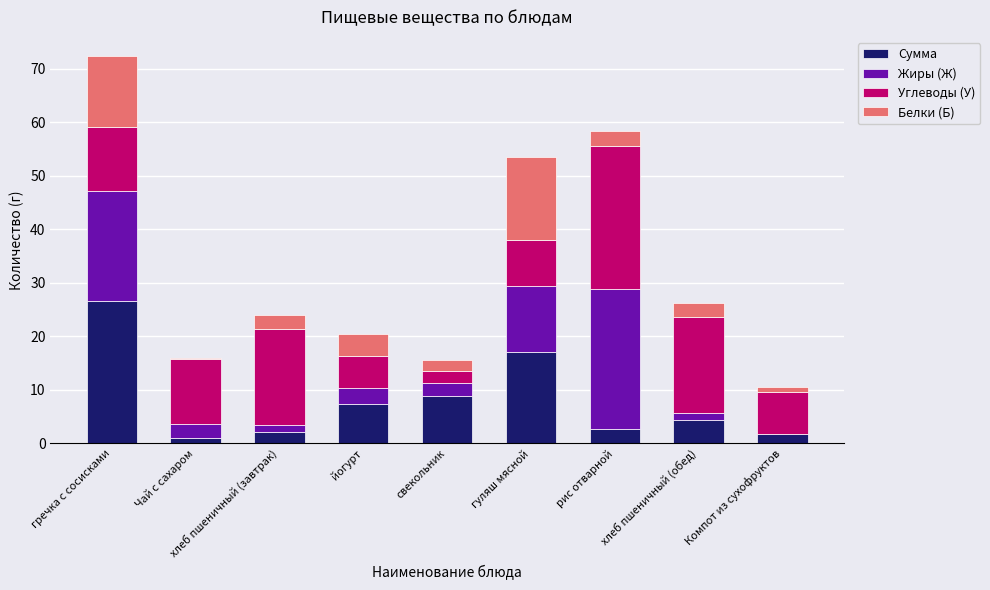

The Сумма series shows 7.4 at йогурт. True or false?

True